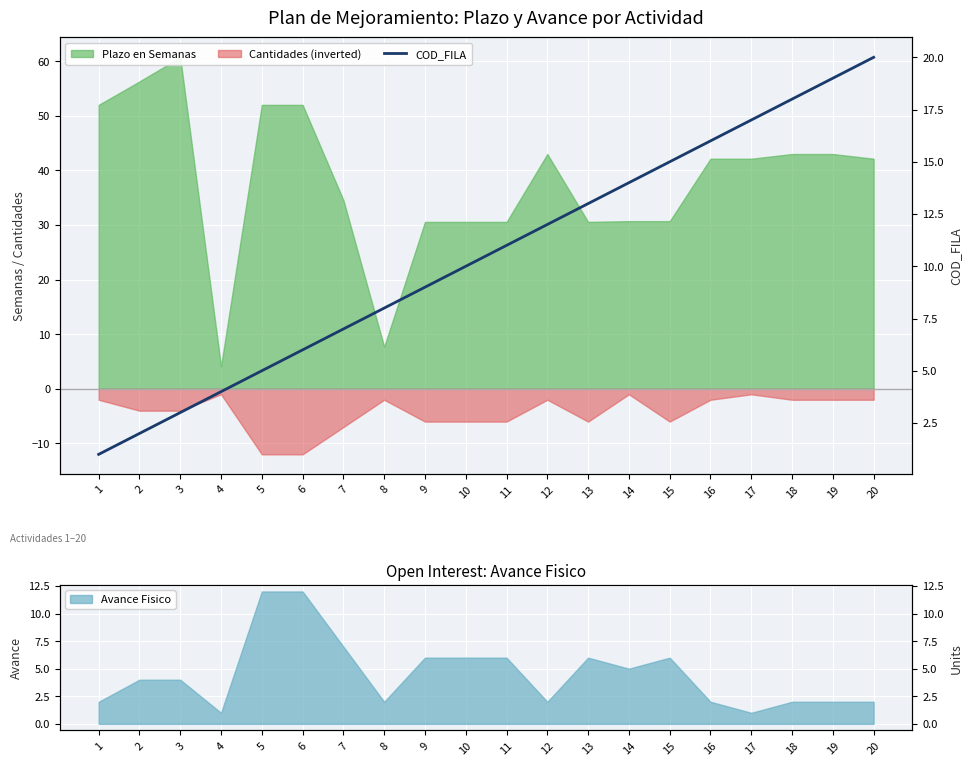

List the labels in order of value, smallest first.

1, 2, 3, 4, 5, 6, 7, 8, 9, 10, 11, 12, 13, 14, 15, 16, 17, 18, 19, 20